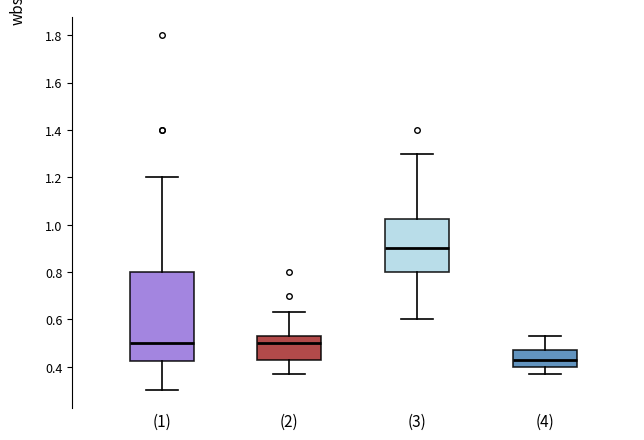

Which box is the tallest, from its lower edge to its upper edge?

(1)